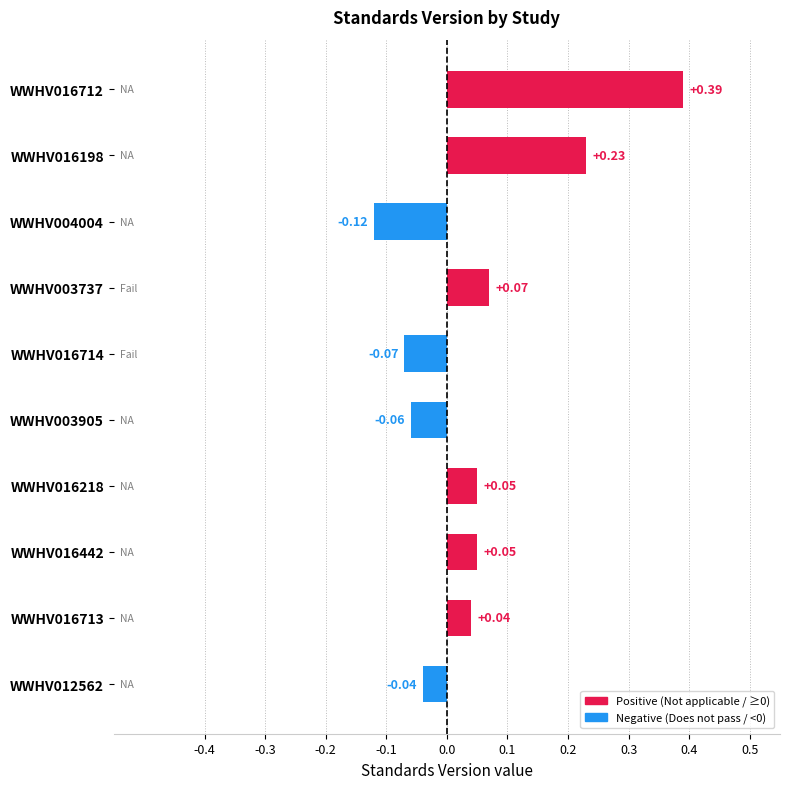

Which category has the lowest value across all series?

WWHV004004